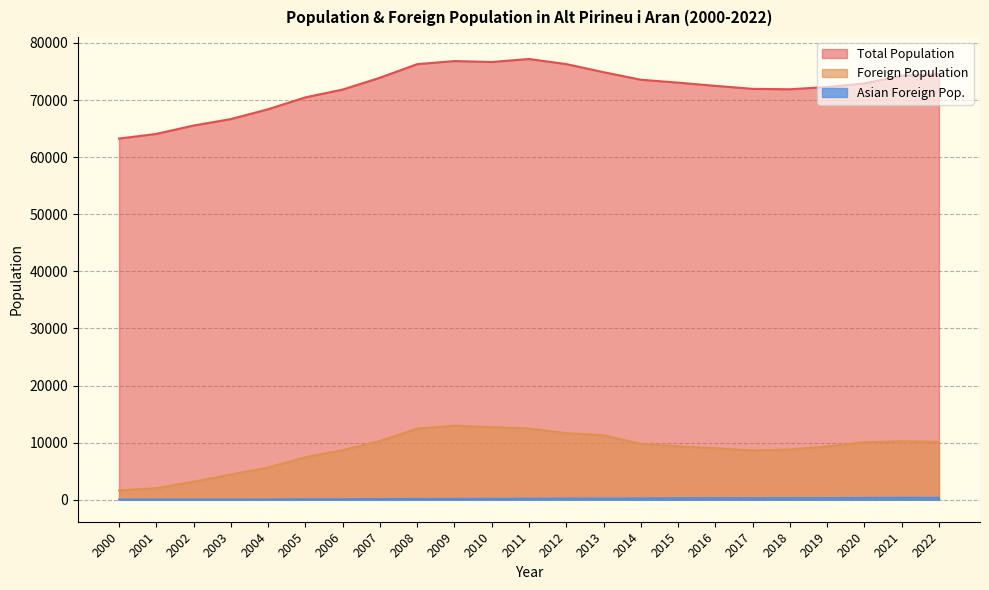

Which category has the highest value across all series?

2011